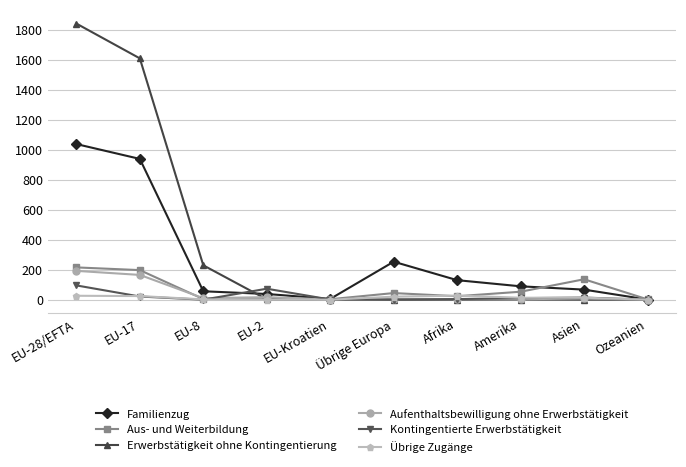

The value of Aus- und Weiterbildung at EU-28/EFTA is 379. True or false?

False